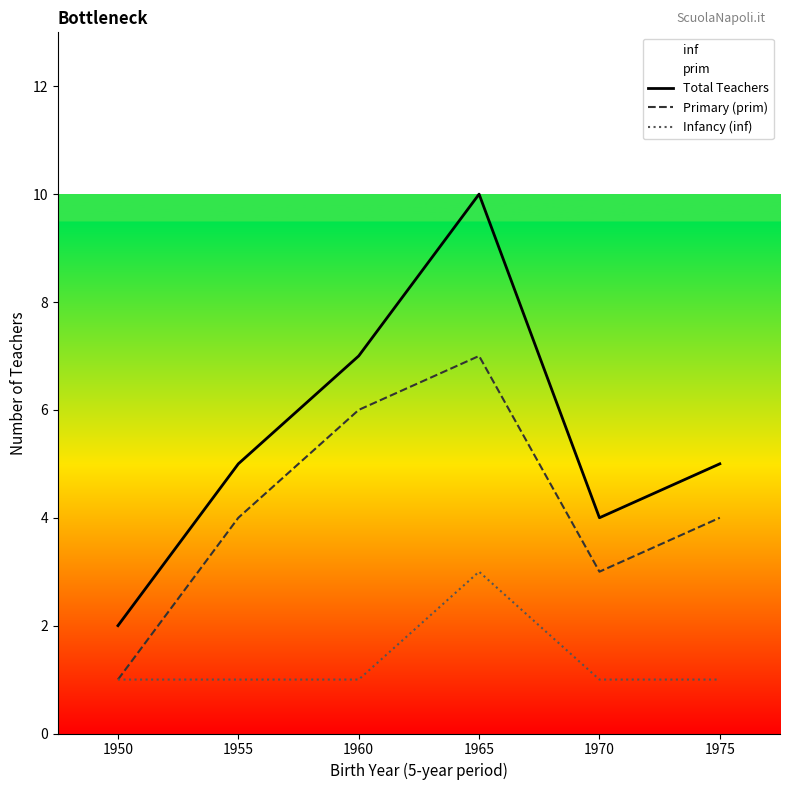

What is the average value of the Total Teachers series?

6